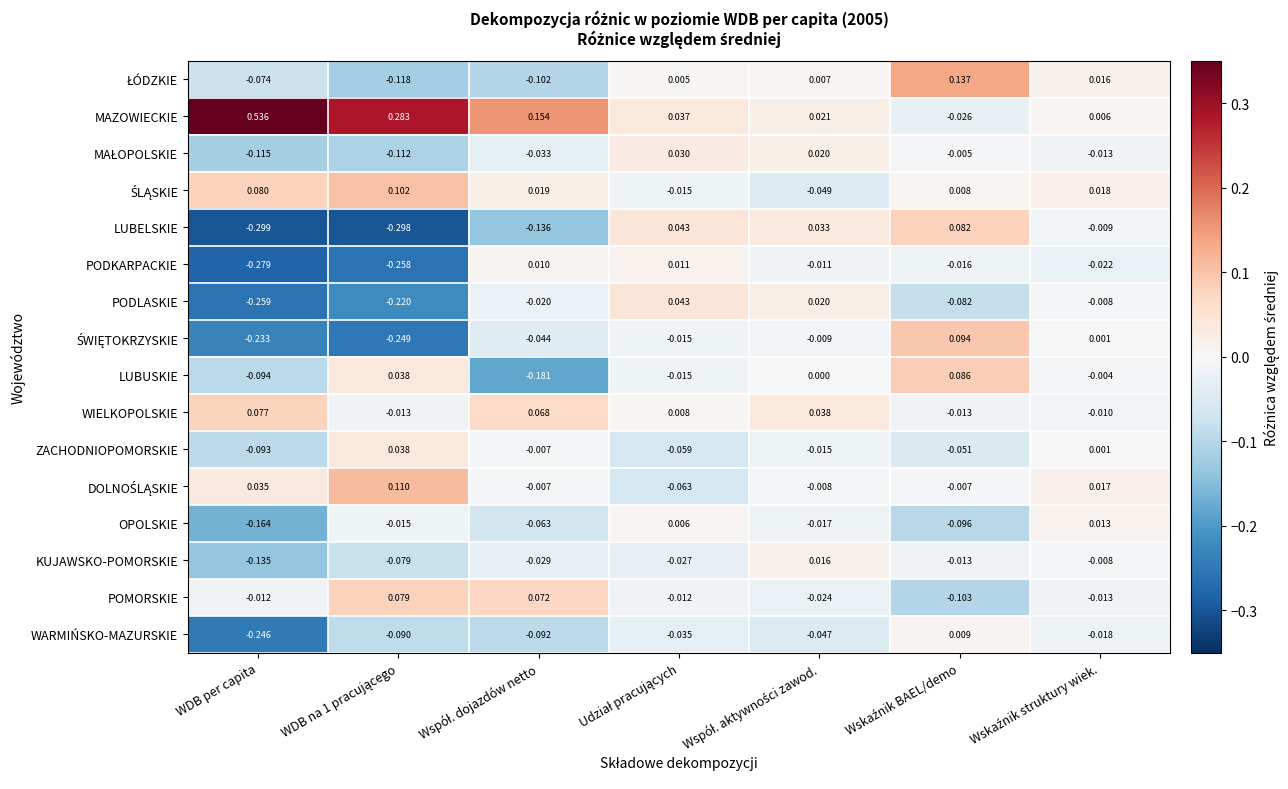

Which category has the highest value across all series?

WDB per capita